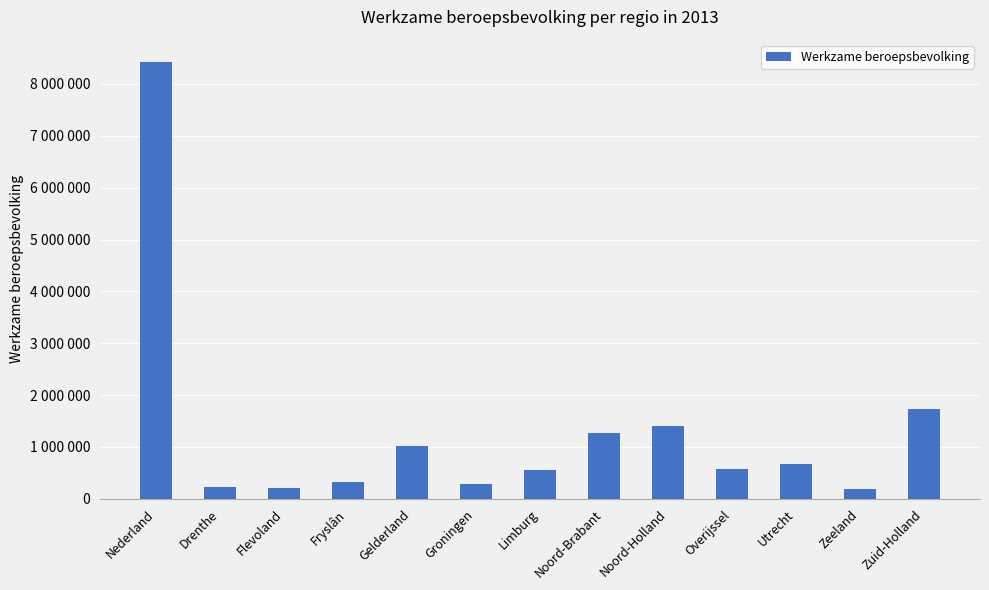

Does the chart contain any negative values?

No